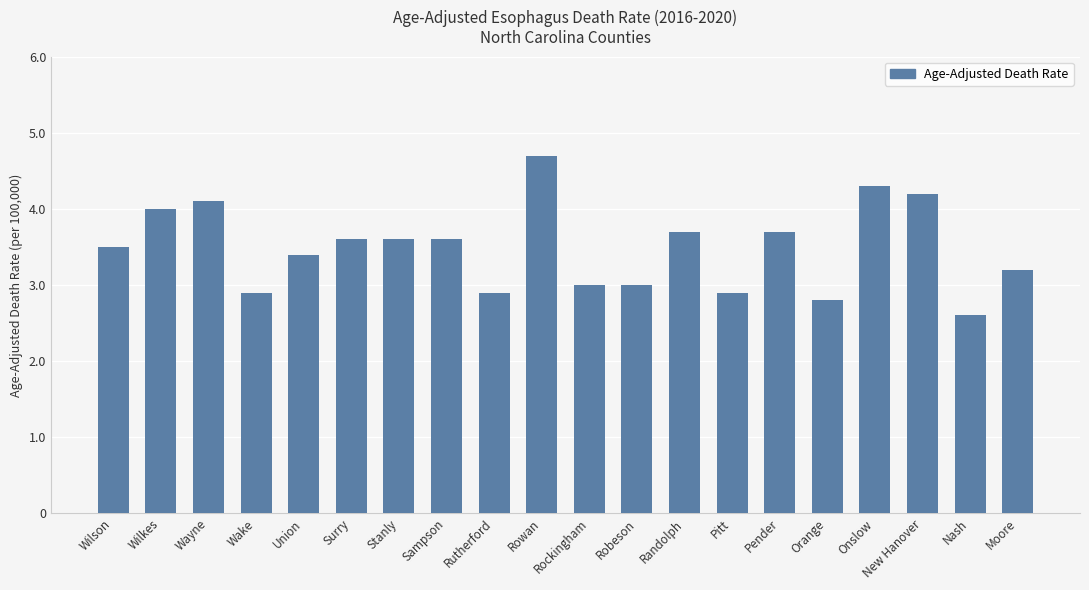

Which has a higher value, Rowan or Surry?

Rowan